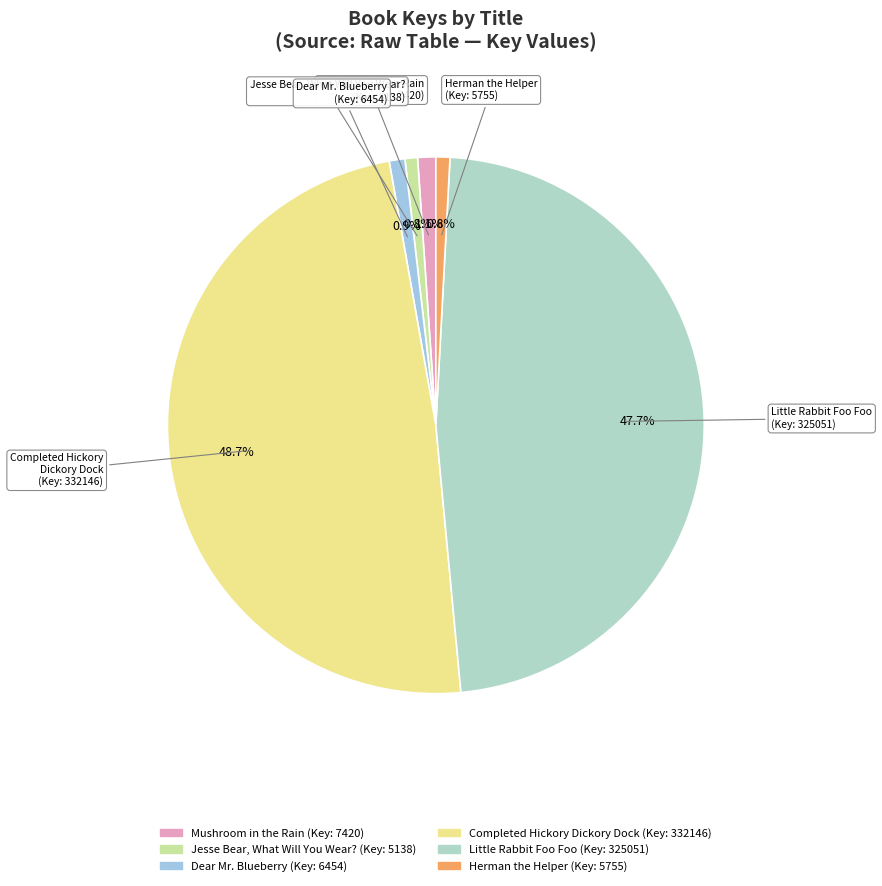

Which has a higher value, Jesse Bear, What Will You Wear? (Key: 5138) or Completed Hickory Dickory Dock (Key: 332146)?

Completed Hickory Dickory Dock (Key: 332146)